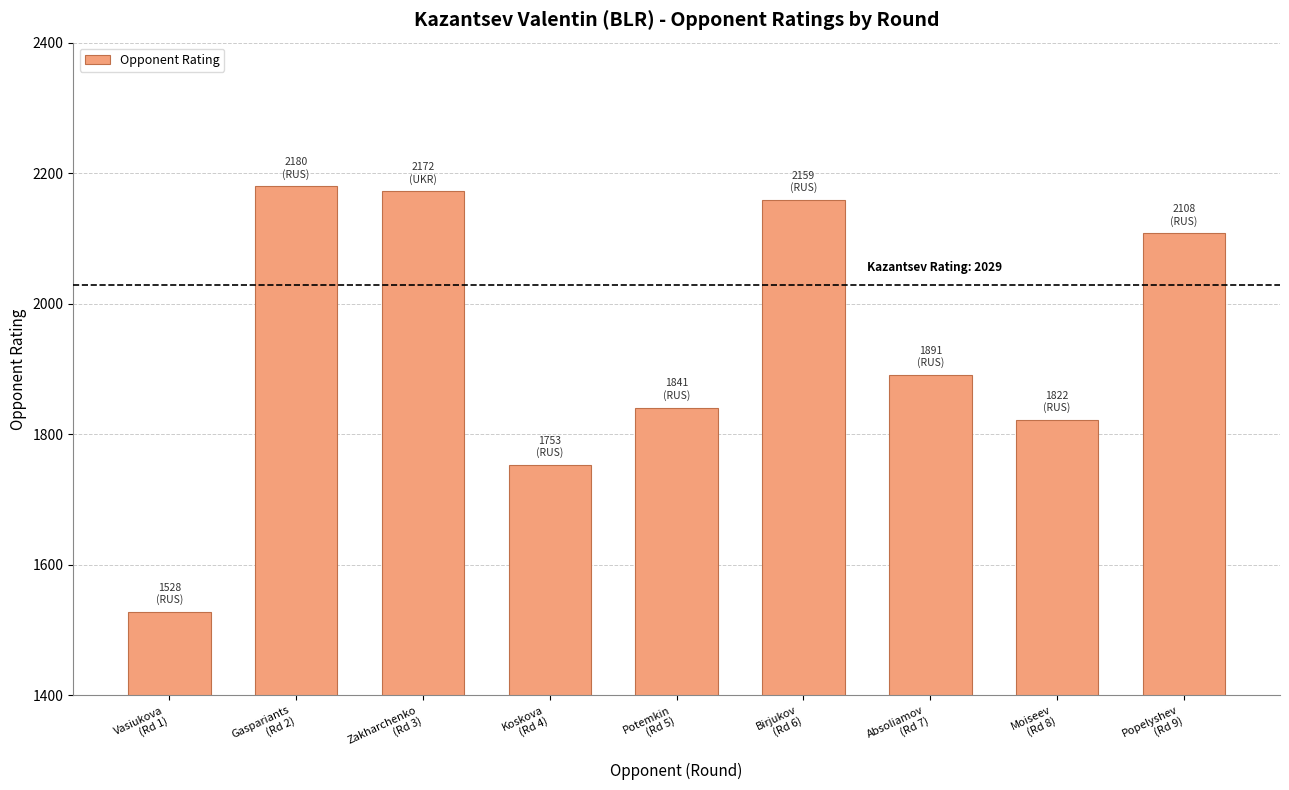

Rank the categories by value from highest to lowest.

Gaspariants
(Rd 2), Zakharchenko
(Rd 3), Birjukov
(Rd 6), Popelyshev
(Rd 9), Absoliamov
(Rd 7), Potemkin
(Rd 5), Moiseev
(Rd 8), Koskova
(Rd 4), Vasiukova
(Rd 1)